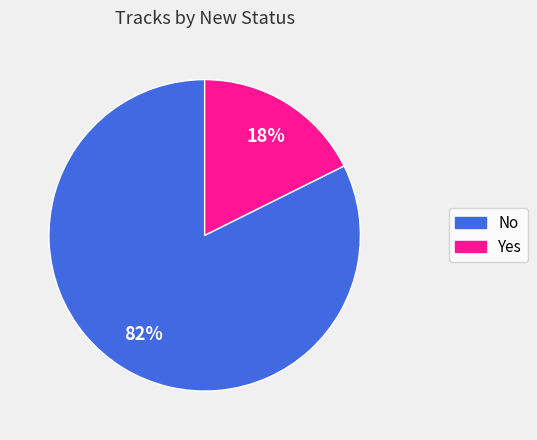

Approximately how many times larger is the value at Yes compared to No?

0.2